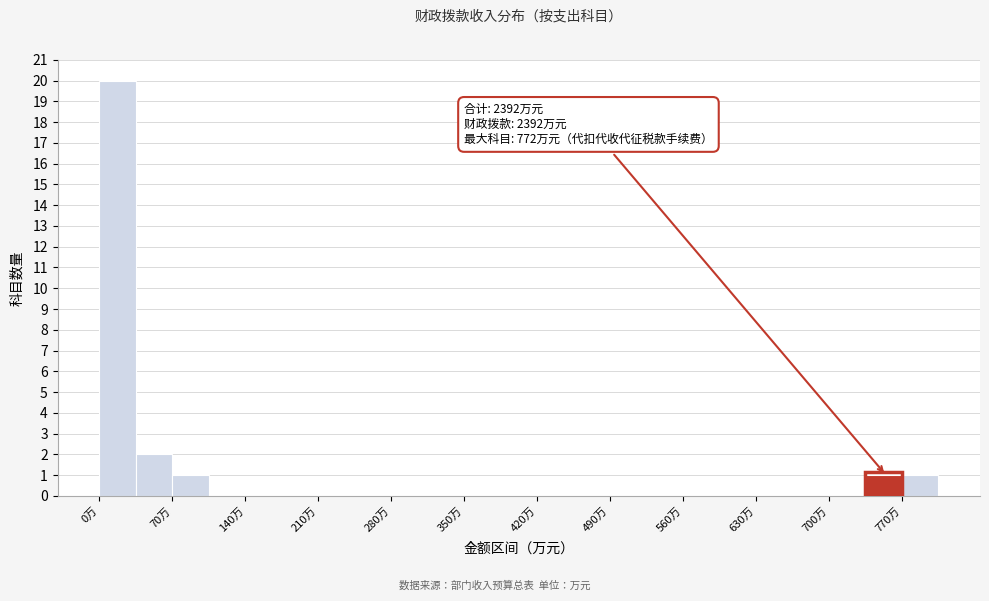

Around what value on the x-axis is the tallest bar? Give the approximate position of its centre, as read against the axis.

20